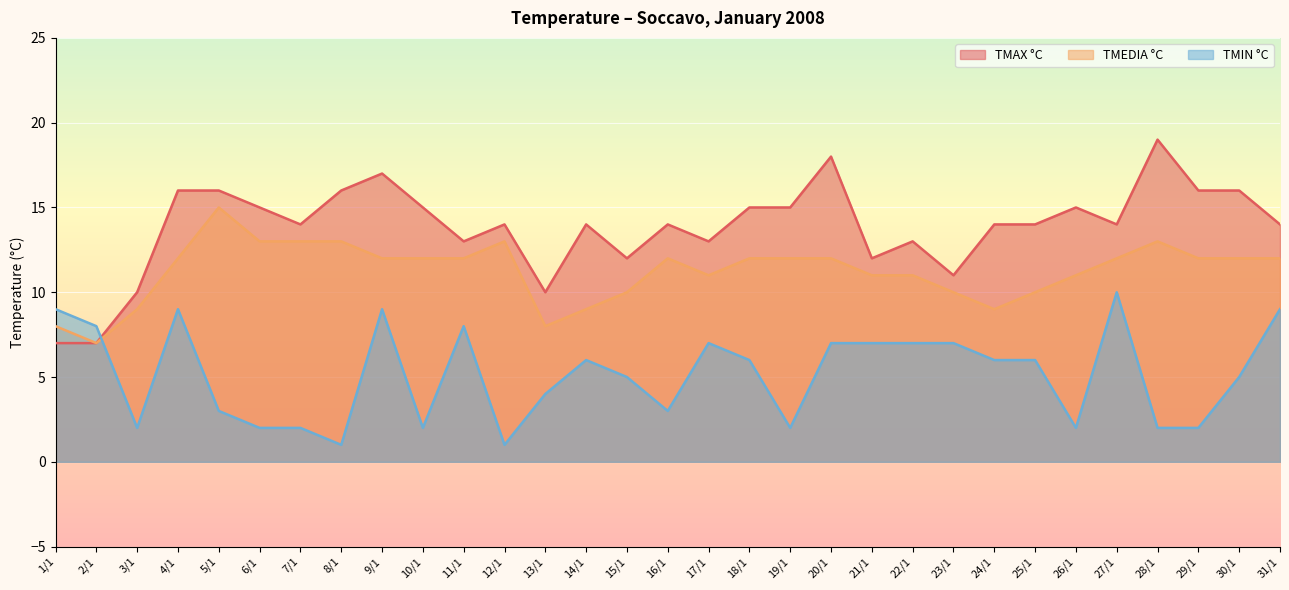

Count the TMIN °C values in the range 2 to 7.

22